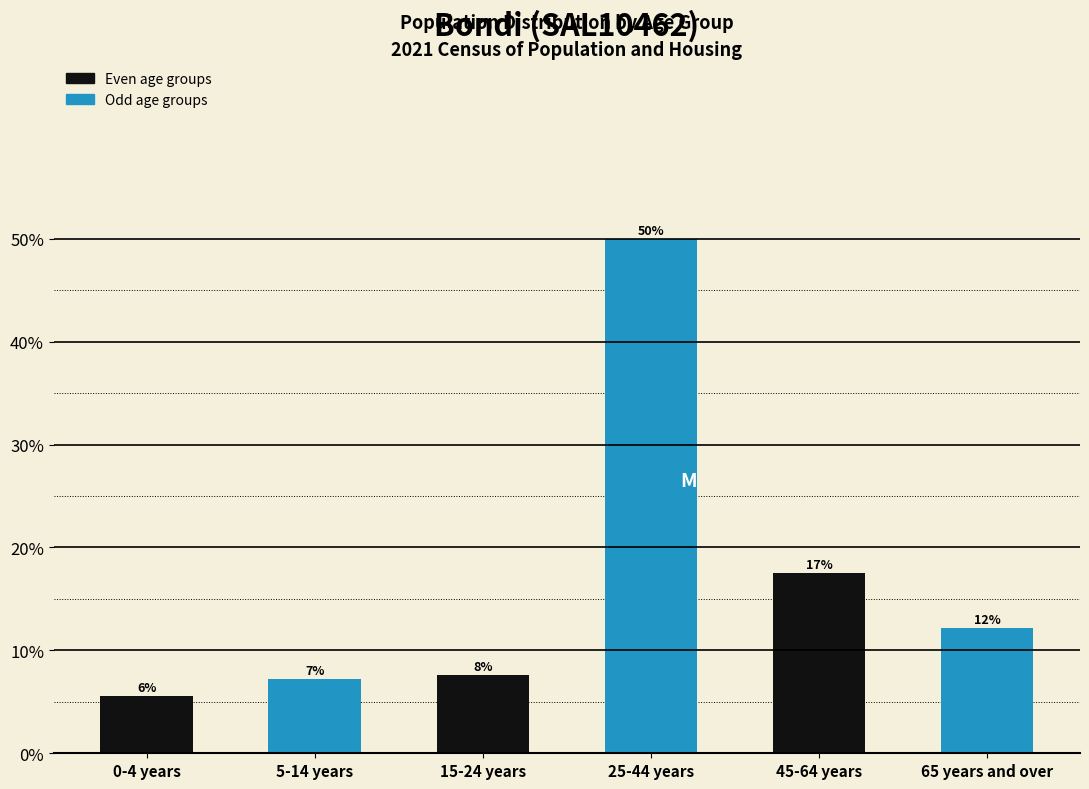

Does the chart contain any negative values?

No